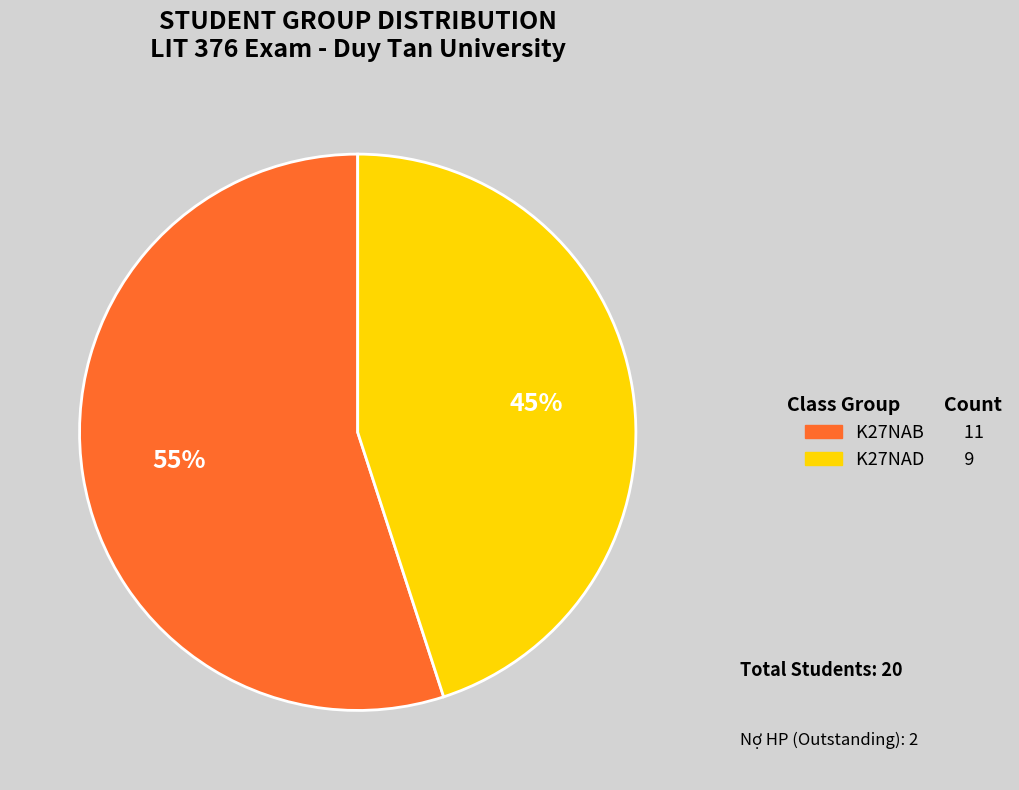

What is the smallest slice in the pie chart?

K27NAD